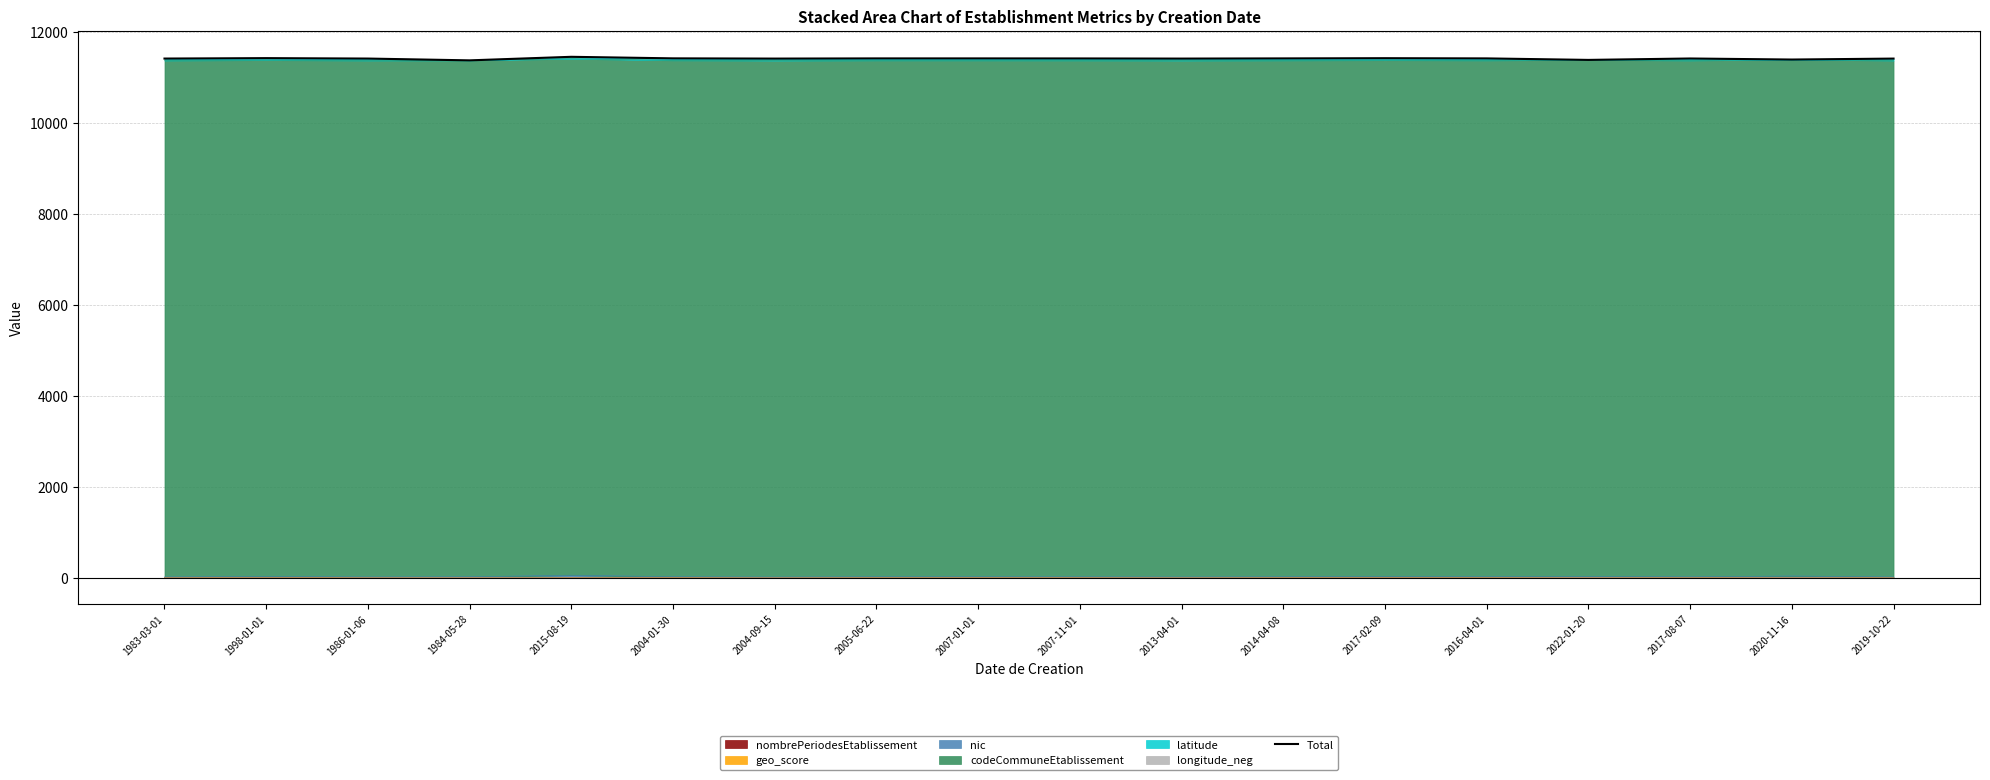

How many data points are less than 11416?

9